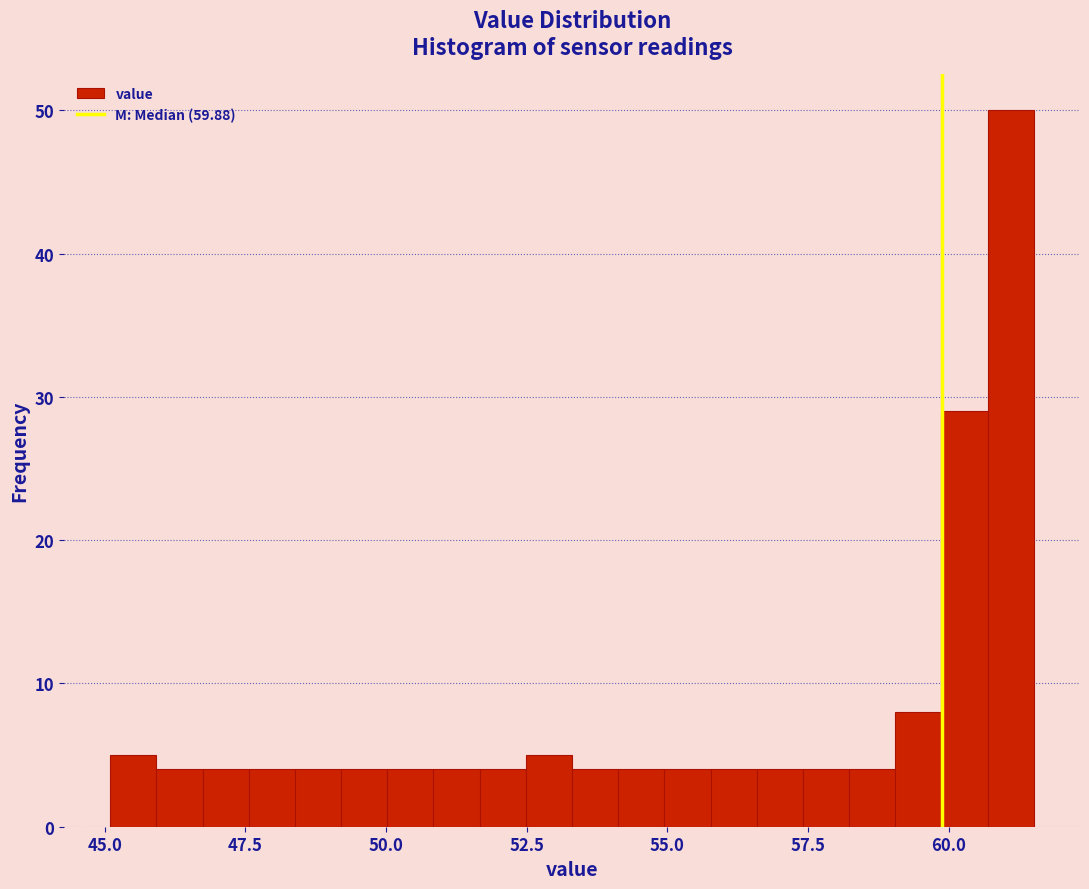

Around what value on the x-axis is the tallest bar? Give the approximate position of its centre, as read against the axis.

61.0